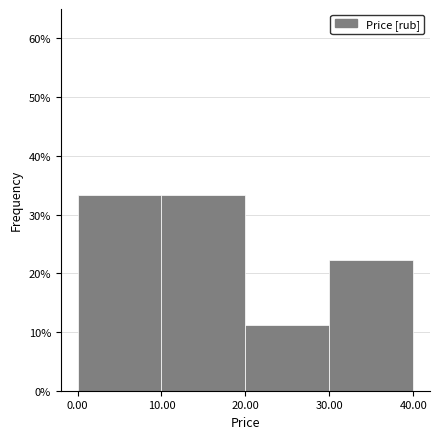

Reading left to right, transcribe this chart: for each bar, give the range it covers on the x-axis and its height. The values are not printed on the chart, so give them approximately, as read against the axis.

0.00 to 10.00: 33
10.00 to 20.00: 33
20.00 to 30.00: 11
30.00 to 40.00: 22